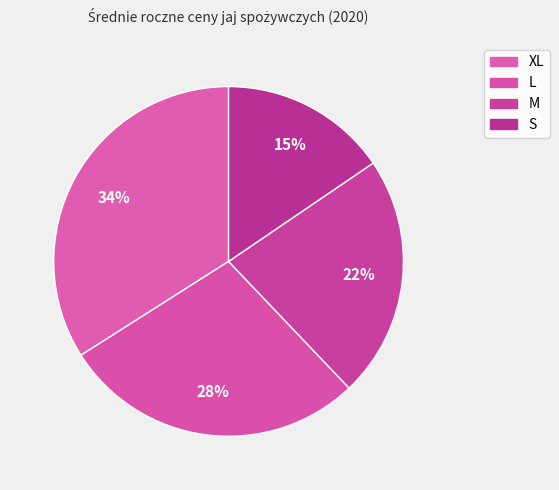

Which slice is the largest?

XL